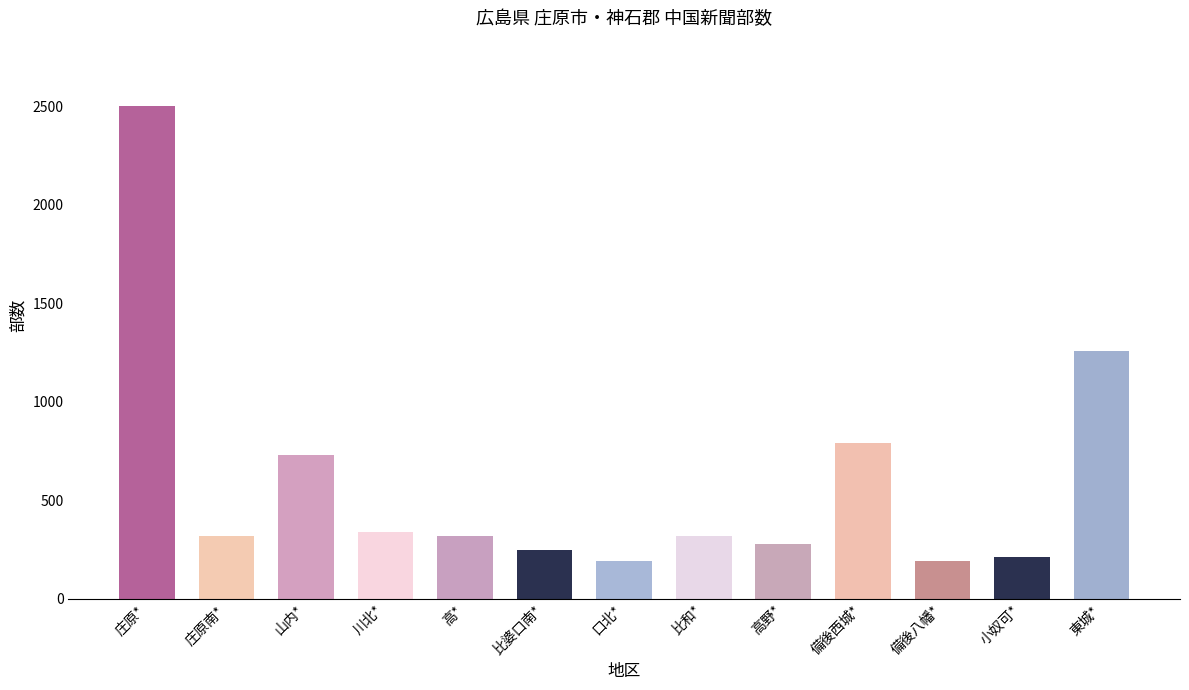

The chart shows a value of 730 at 山内*. True or false?

True